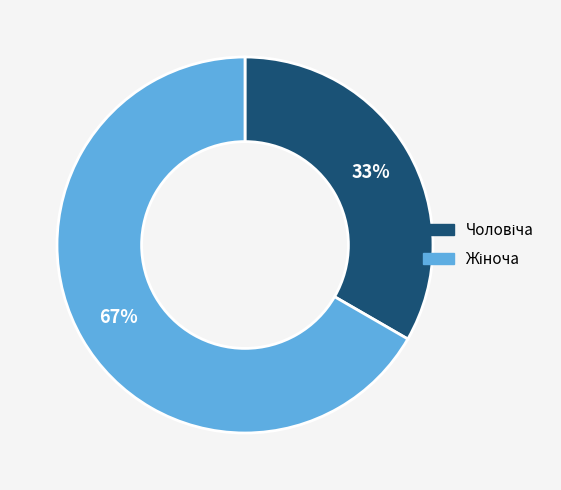

Does any single category account for the majority?

Yes